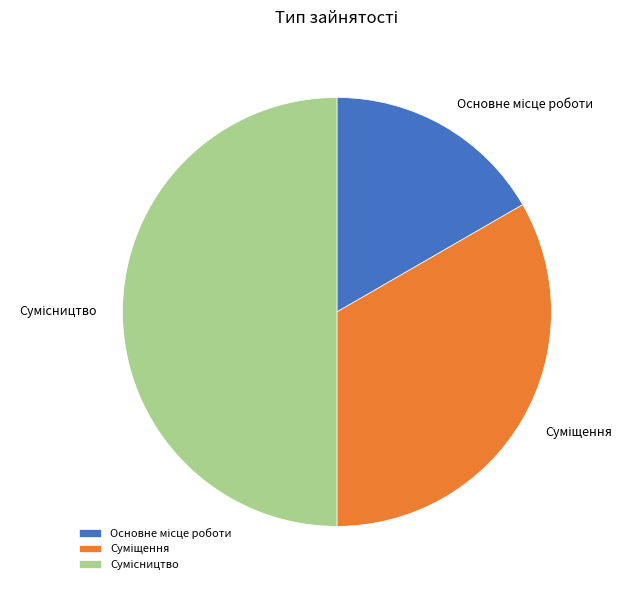

Is it true that Суміщення is 33% of the pie?

True